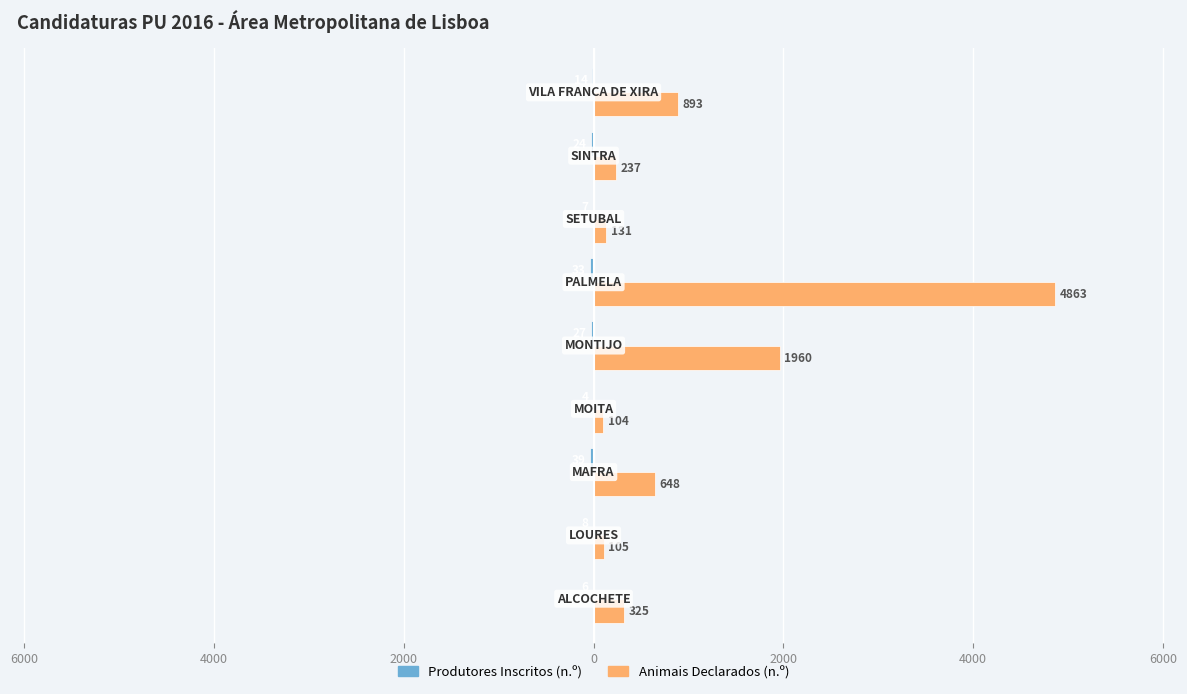

What are all the series names shown in the legend?

Produtores Inscritos (n.º), Animais Declarados (n.º)